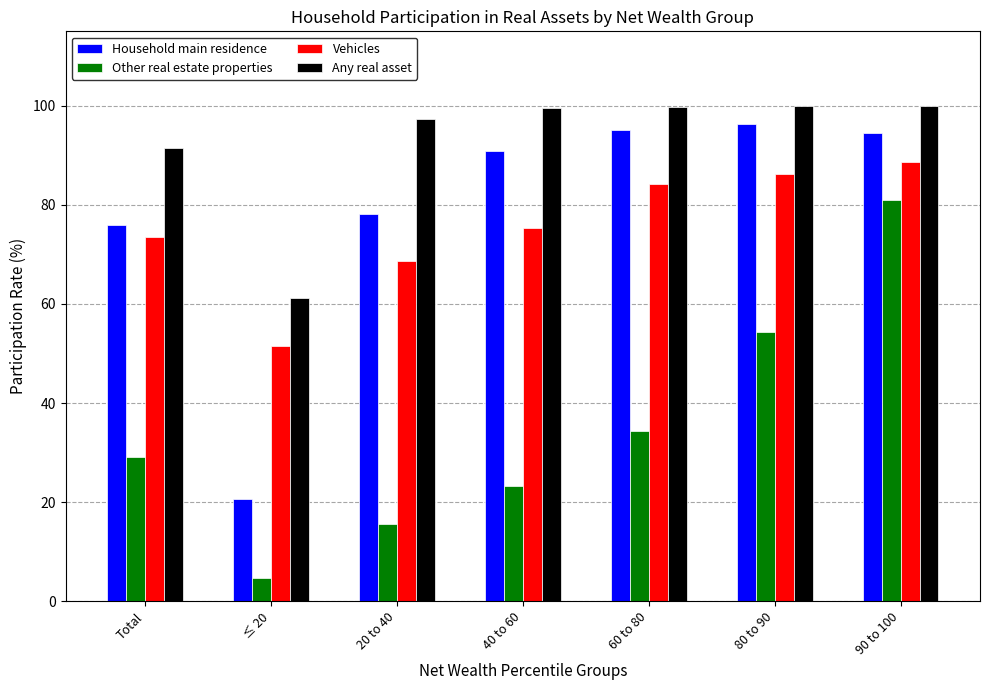

Rank the categories by Vehicles value from lowest to highest.

≤ 20, 20 to 40, Total, 40 to 60, 60 to 80, 80 to 90, 90 to 100